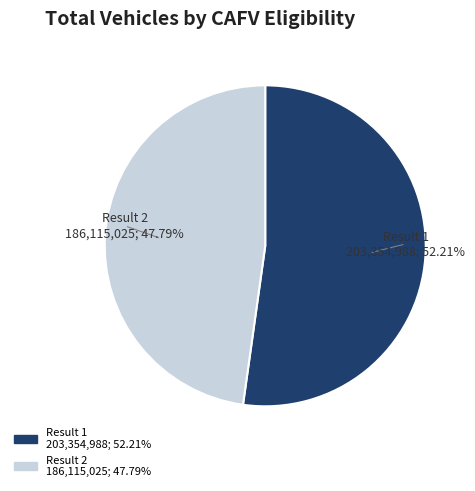

Approximately how many times larger is the value at Result 2 186,115,025; 47.79% compared to Result 1 203,354,988; 52.21%?

0.9